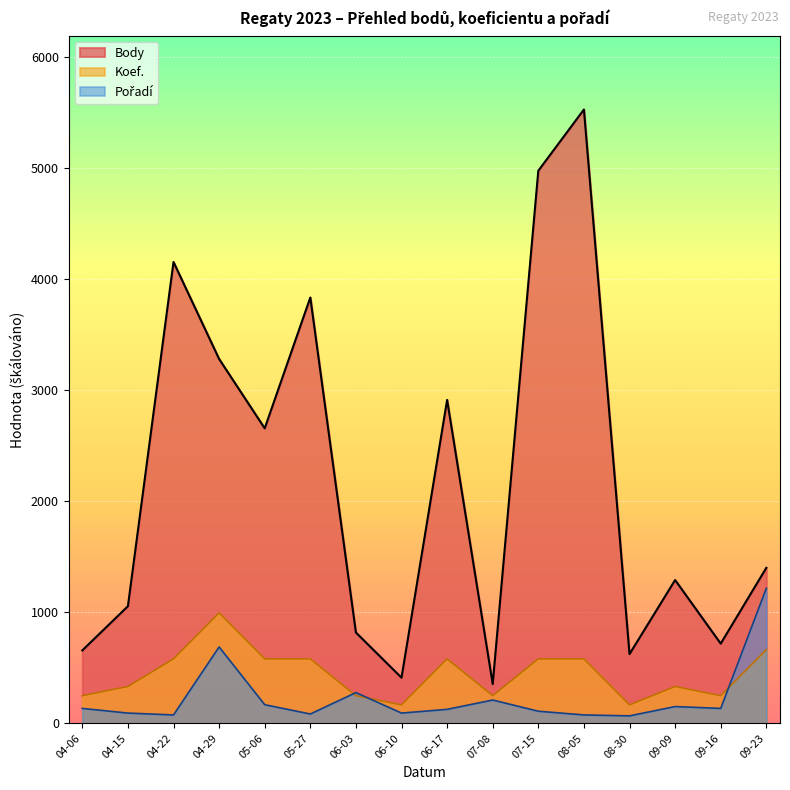

How many lines are shown in the chart?

3